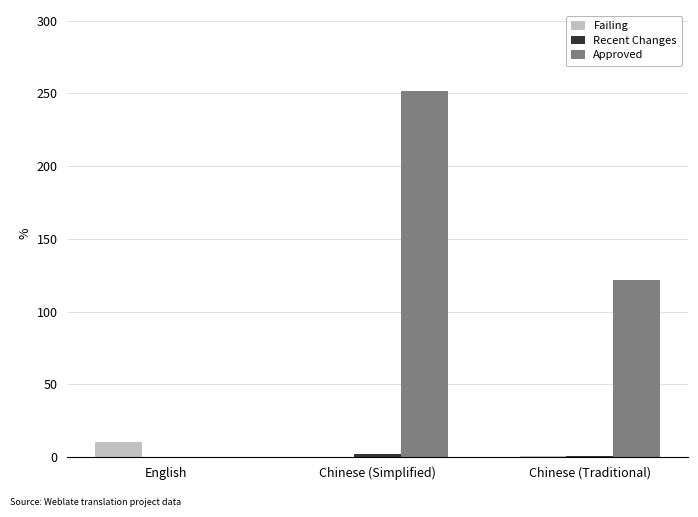

What is the difference between the Approved values at Chinese (Simplified) and English?

252